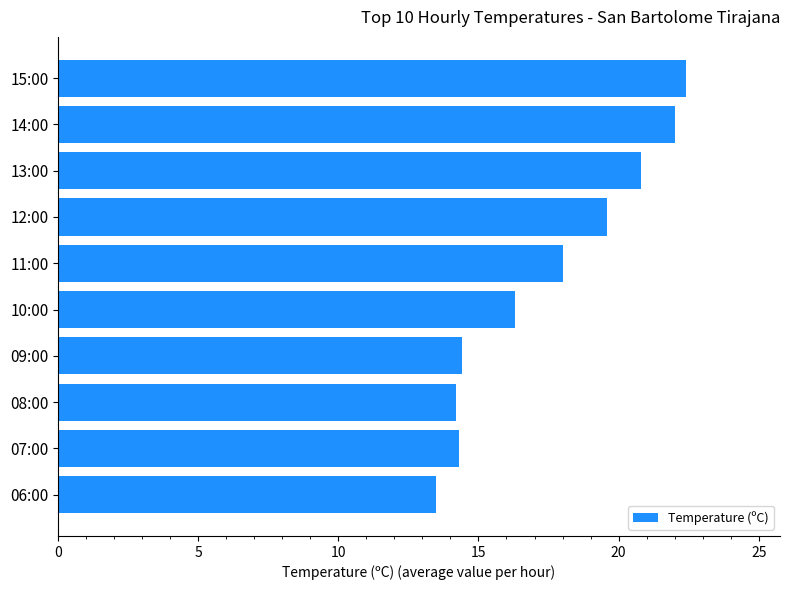

What is the change in value from 12:00 to 07:00?

-5.3